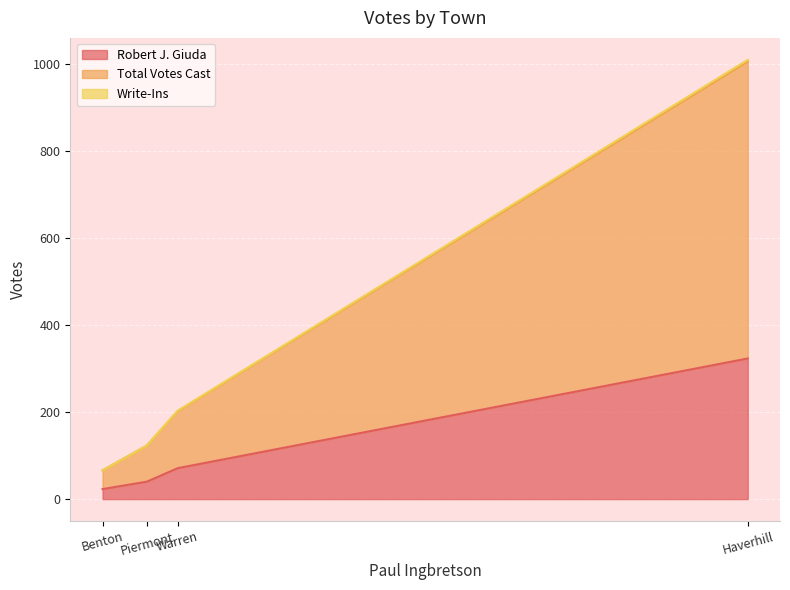

Which series changed the most between Haverhill and Warren?

Total Votes Cast